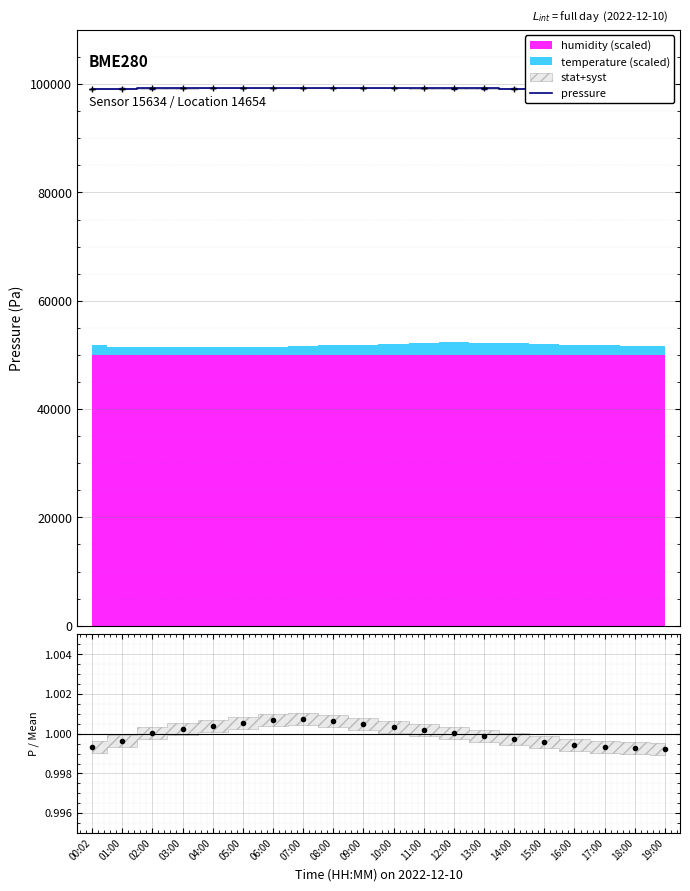

How many lines are shown in the chart?

2